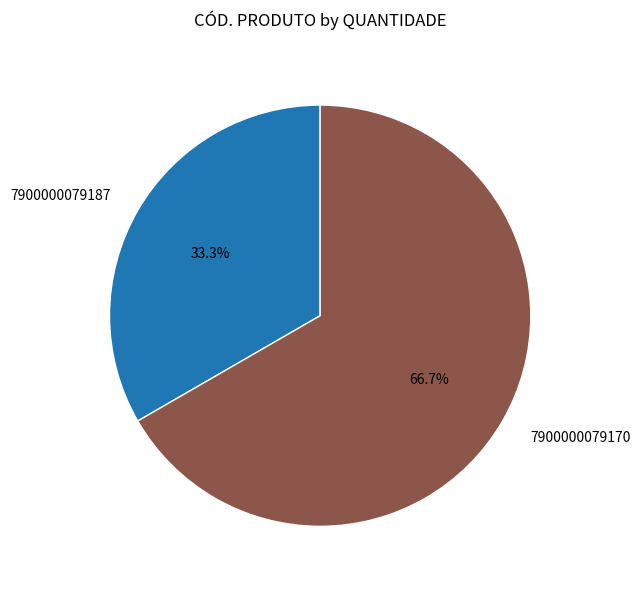

What is the ratio of the value at 7900000079187 to the value at 7900000079170?

0.5